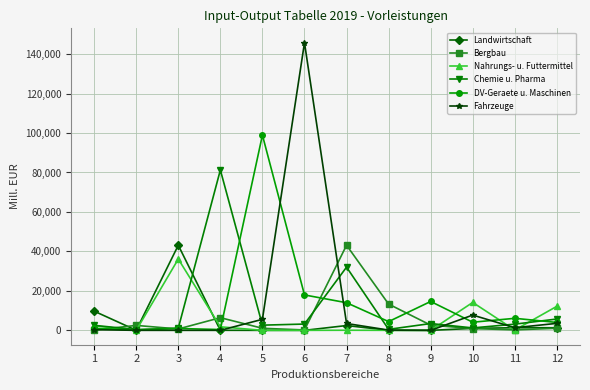

What is the maximum value shown in the chart?

145768